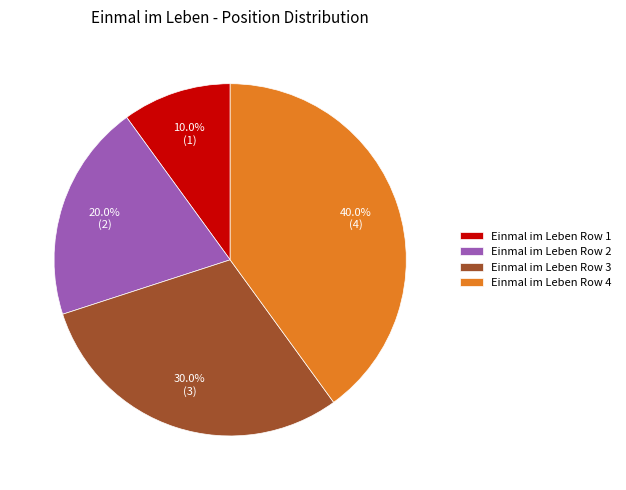

Between Einmal im Leben Row 3 and Einmal im Leben Row 2, which is larger?

Einmal im Leben Row 3